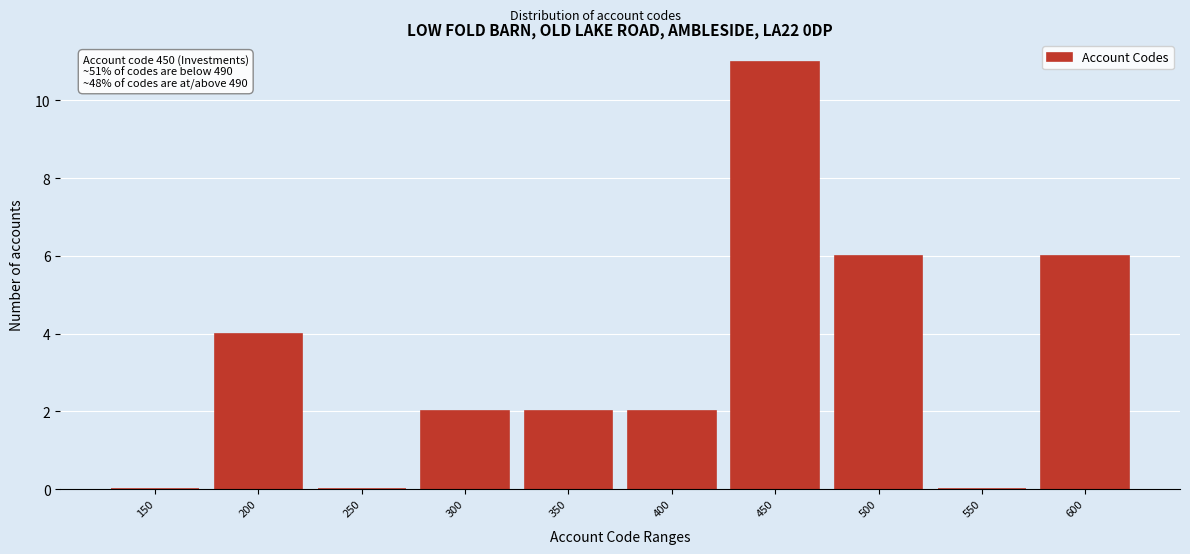

Reading right to left, extract all data points from this chart.

600=6	550=0	500=6	450=11	400=2	350=2	300=2	250=0	200=4	150=0